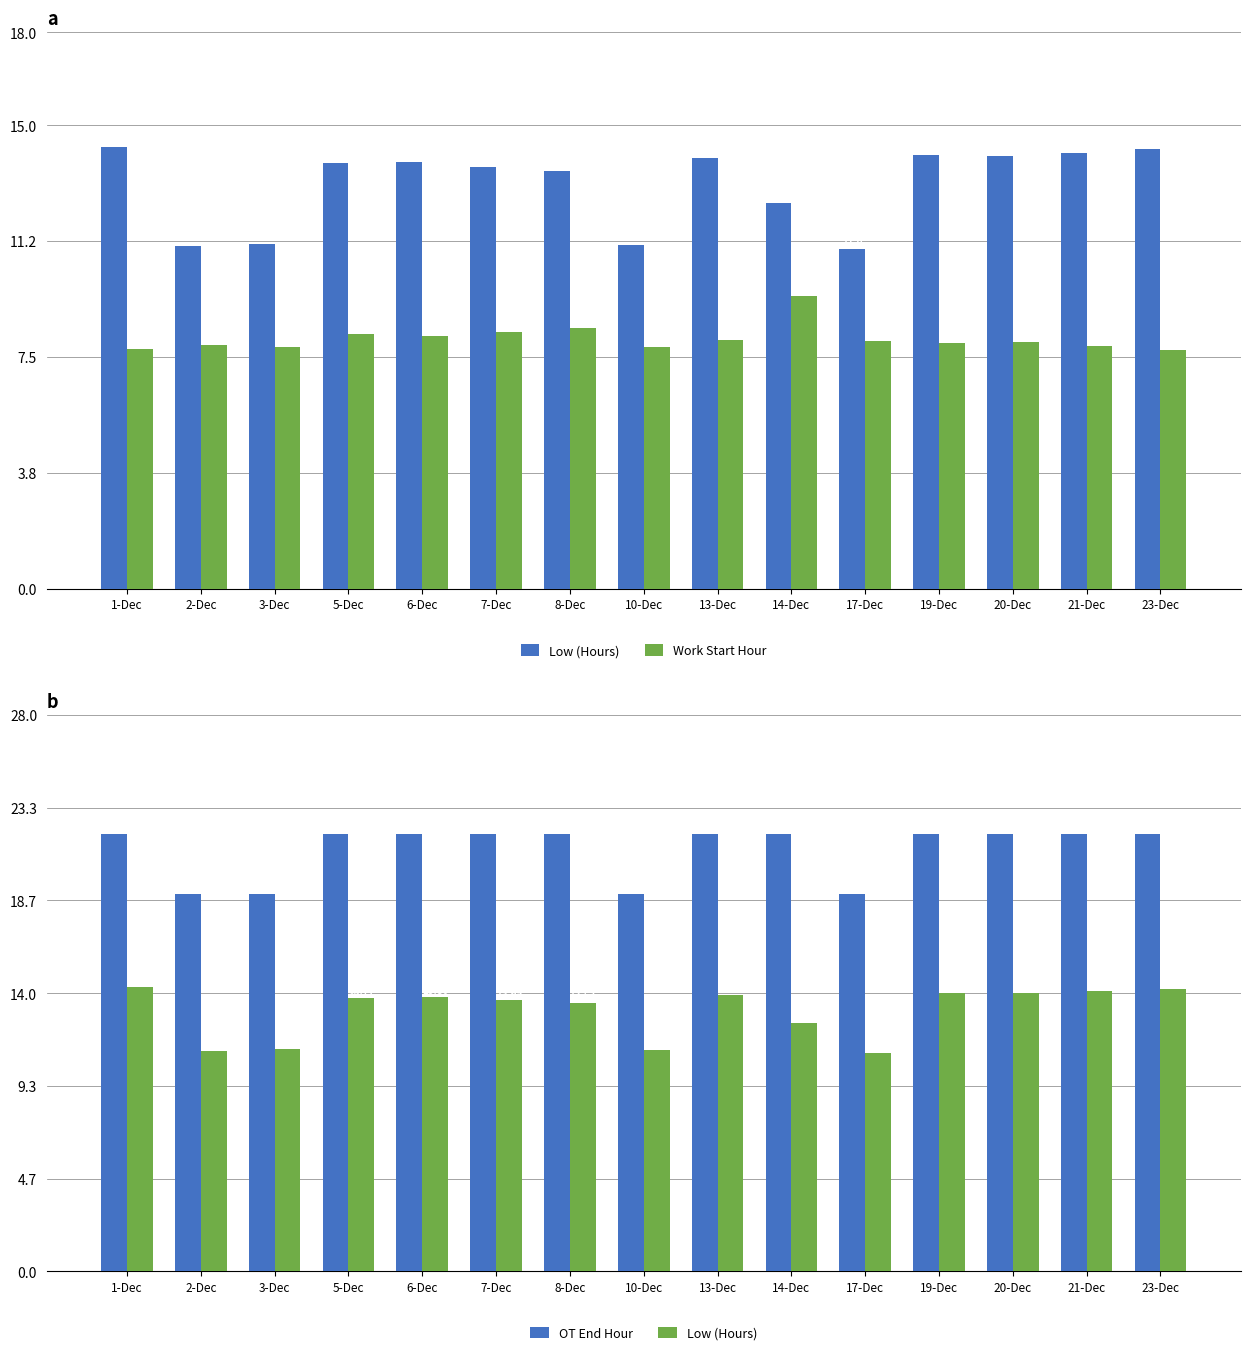

At which category is the sum across all series the highest?

1-Dec